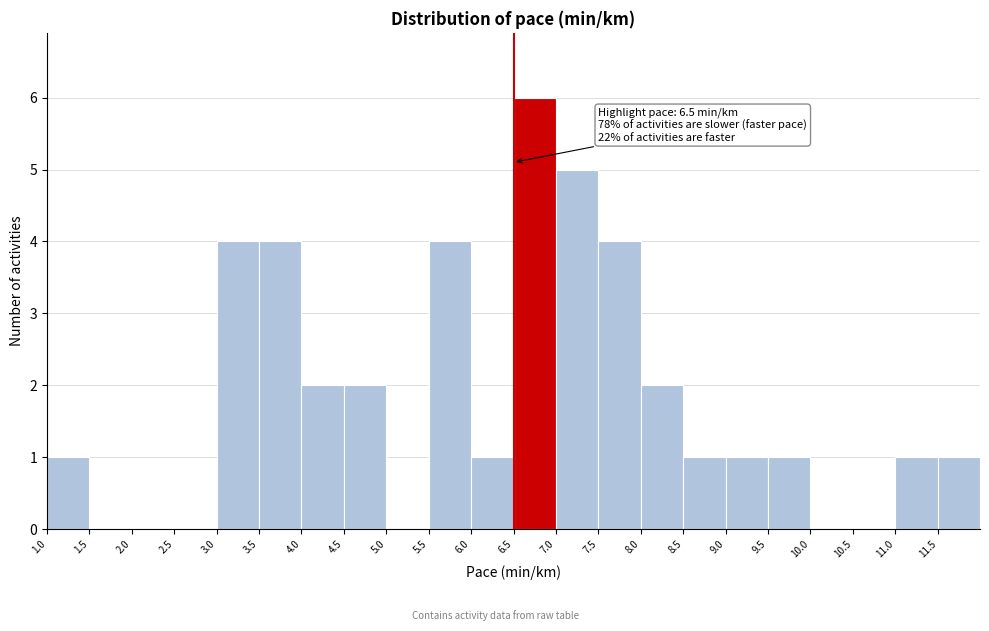

Which range on the x-axis has the tallest bar?

6.5 to 7.0